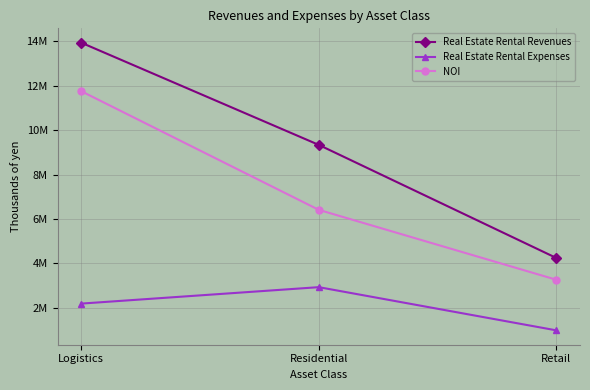

What are all the series names shown in the legend?

Real Estate Rental Revenues, Real Estate Rental Expenses, NOI